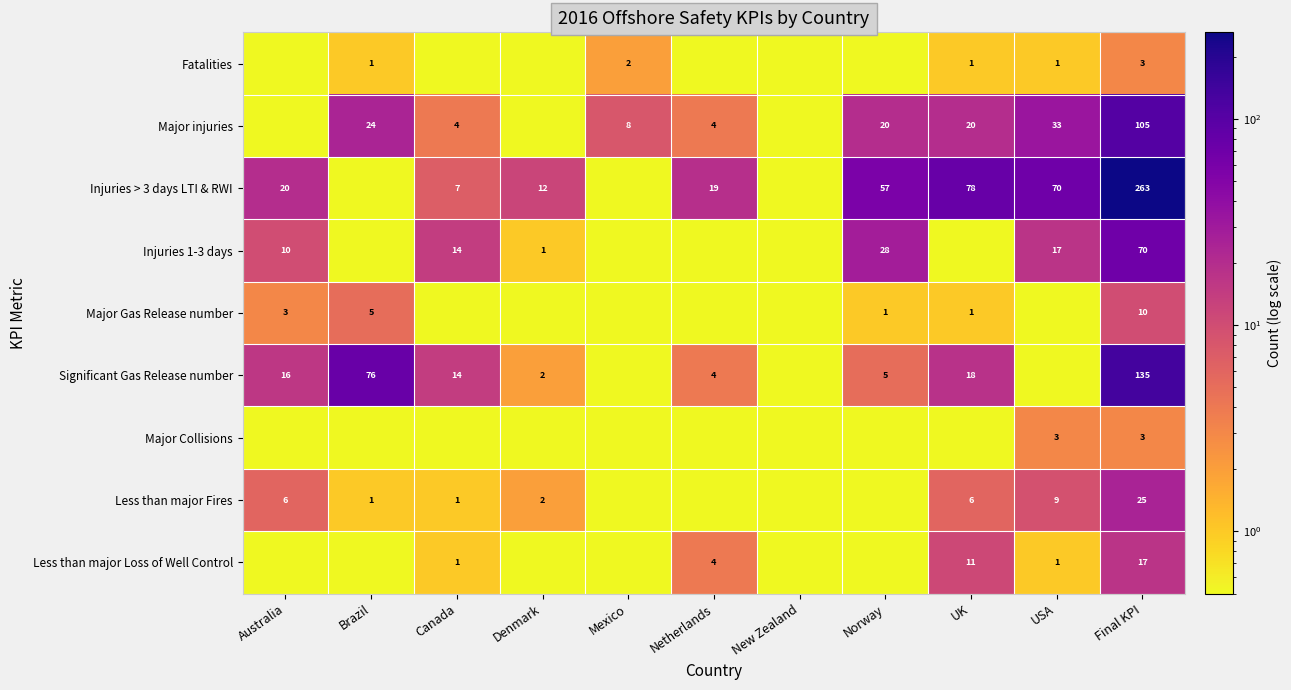

The value of Injuries > 3 days LTI & RWI at Norway is 57.0. True or false?

True